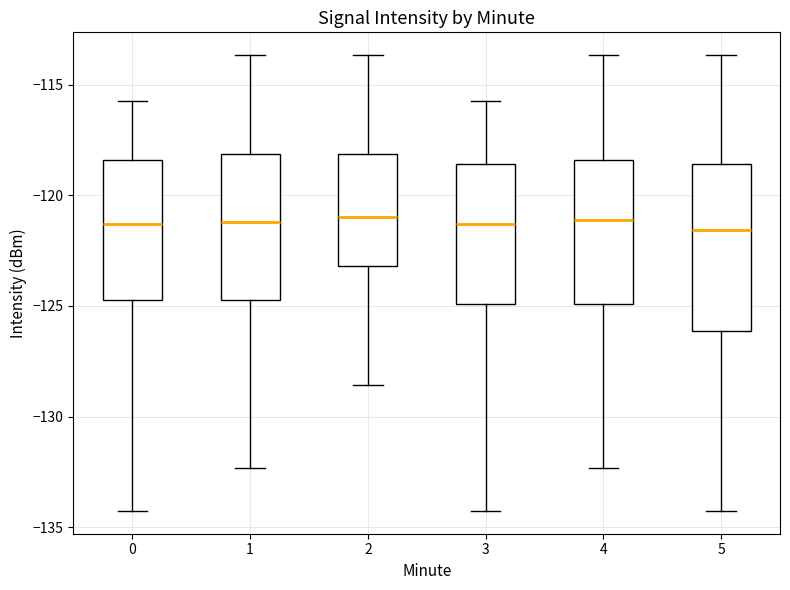

Comparing the boxes themselves (not the whiskers), which one is the tallest?

5